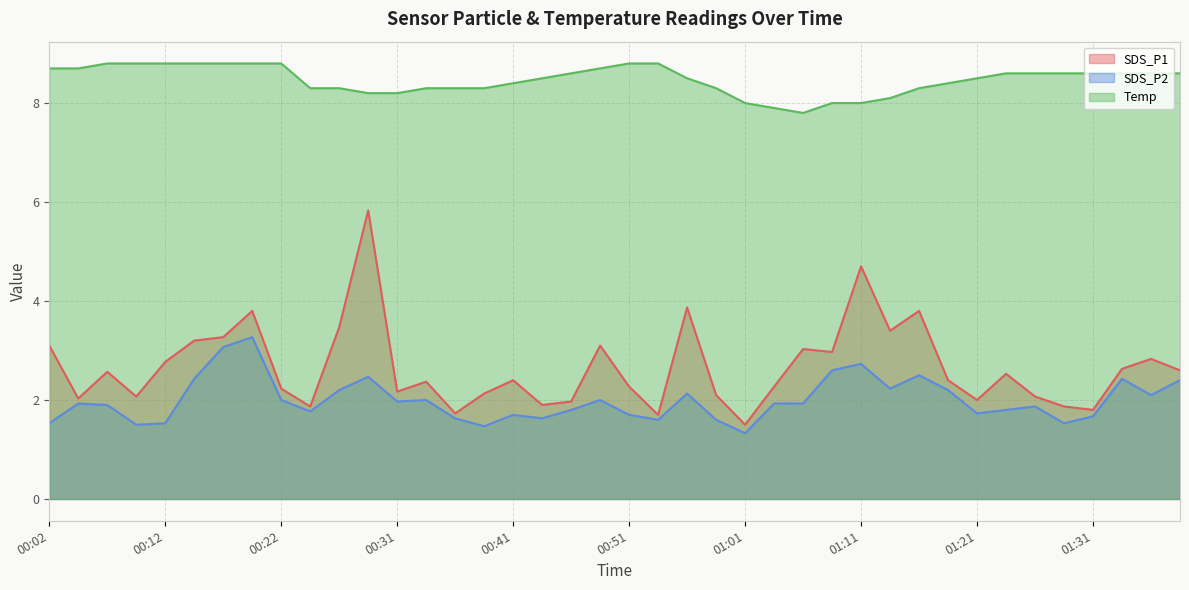

What is the difference between the SDS_P2 values at 01:28 and 01:26?

0.3